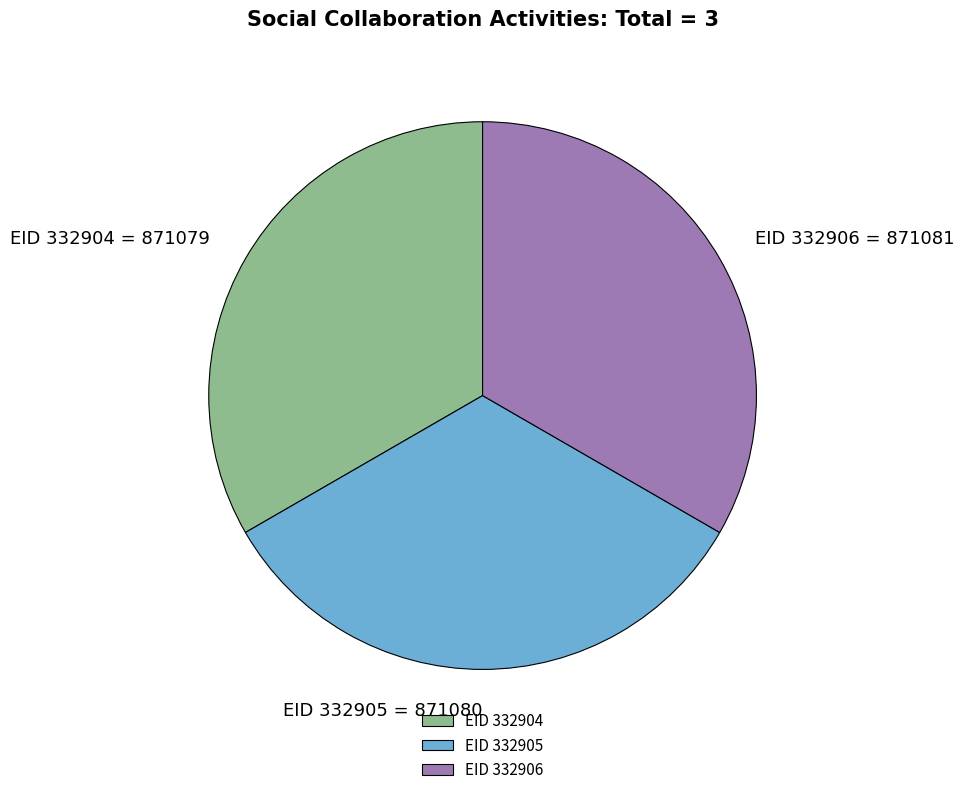

How many segments does this pie chart have?

3